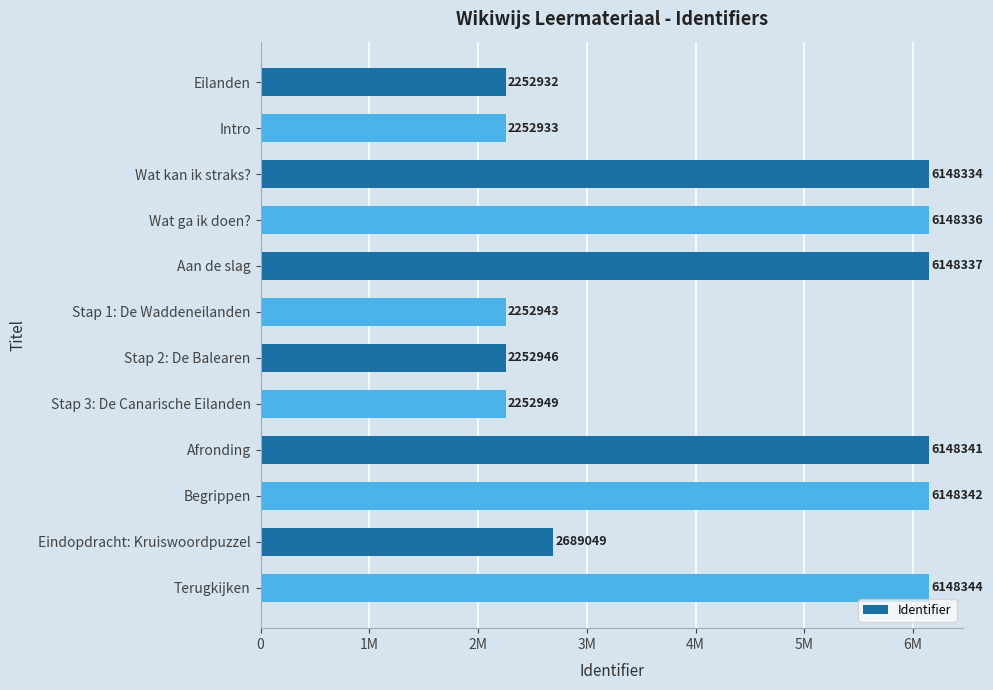

Does the chart contain any negative values?

No